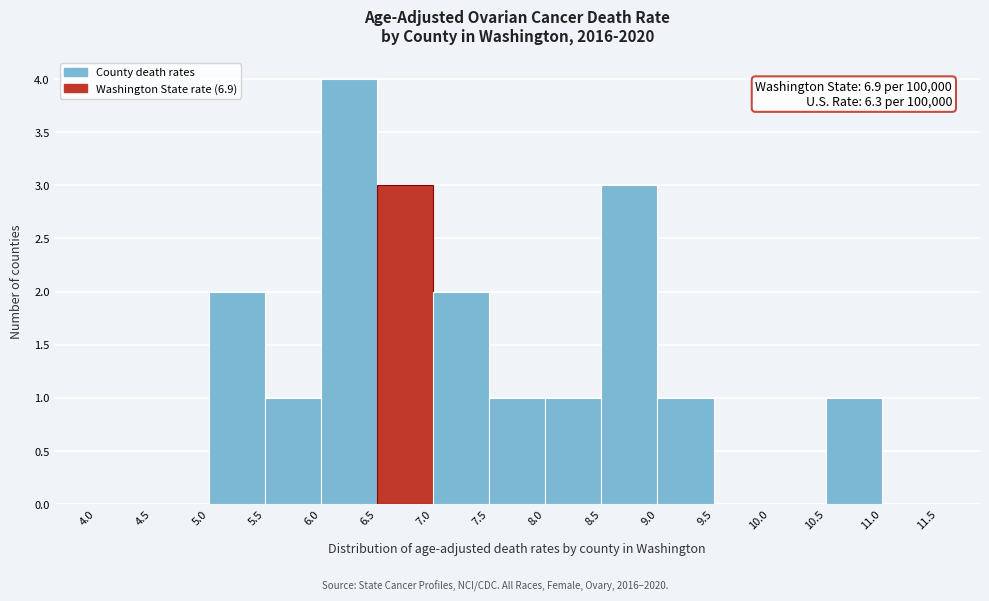

Which range on the x-axis has the tallest bar?

6.0 to 6.5